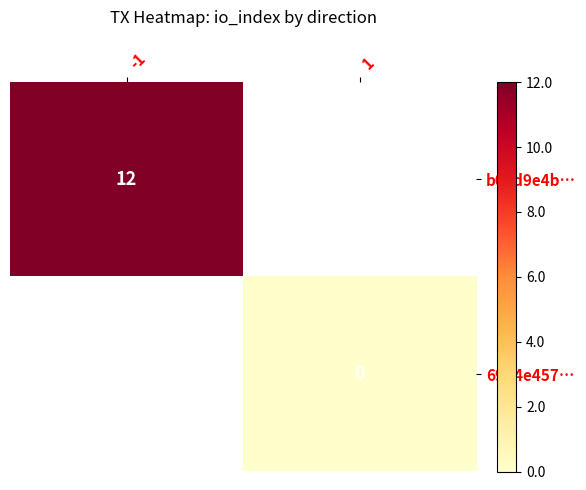

The value of b05d9e4b… at -1 is 12. True or false?

True